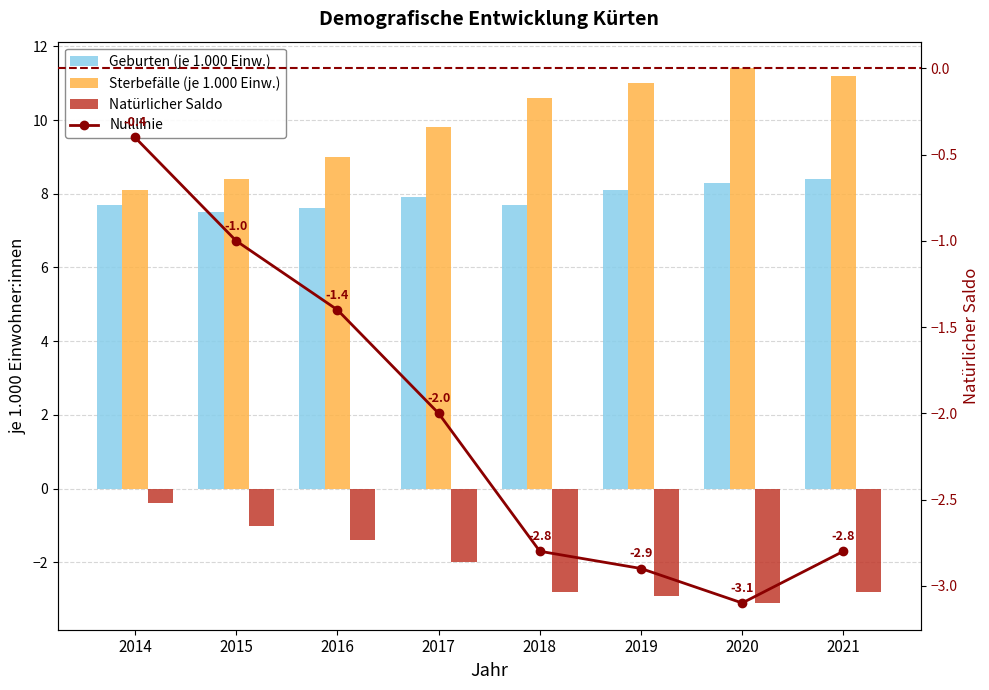

What is the difference between the Sterbefälle (je 1.000 Einw.) values at 2015 and 2017?

1.4